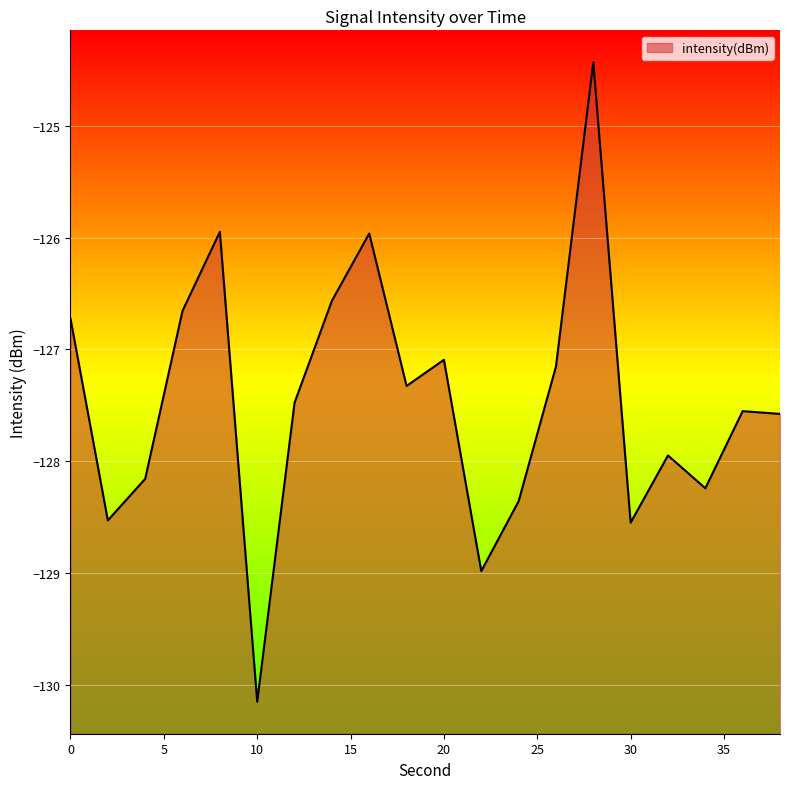

Reading right to left, extract all data points from this chart.

-127.6	-127.6	-128.2	-127.9	-128.5	-124.4	-127.2	-128.4	-129.0	-127.1	-127.3	-126.0	-126.6	-127.5	-130.2	-125.9	-126.7	-128.2	-128.5	-126.7